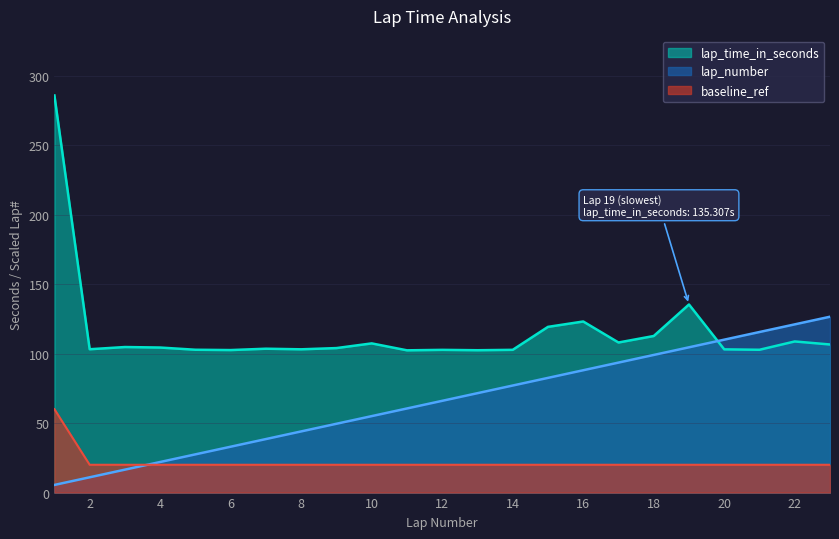

What is the value of the lap_time_in_seconds point at the 8th from the left?

103.1